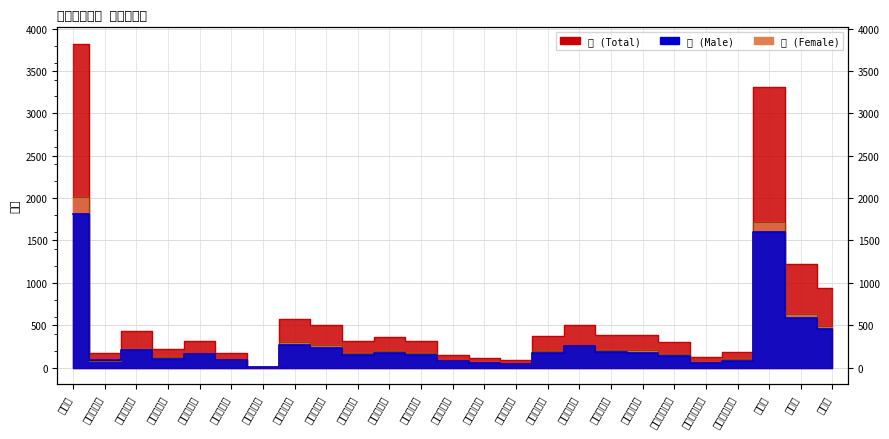

In 女, how many points are higher than both neighbors (excluding endpoints)?

7